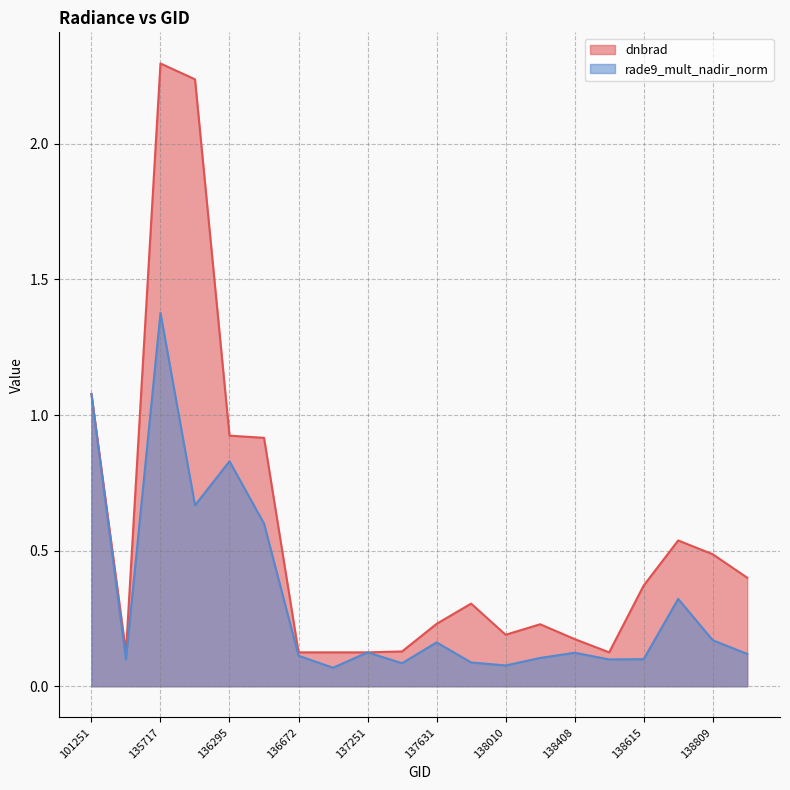

Where do rade9_mult_nadir_norm and dnbrad first cross each other?

101251 and 135532